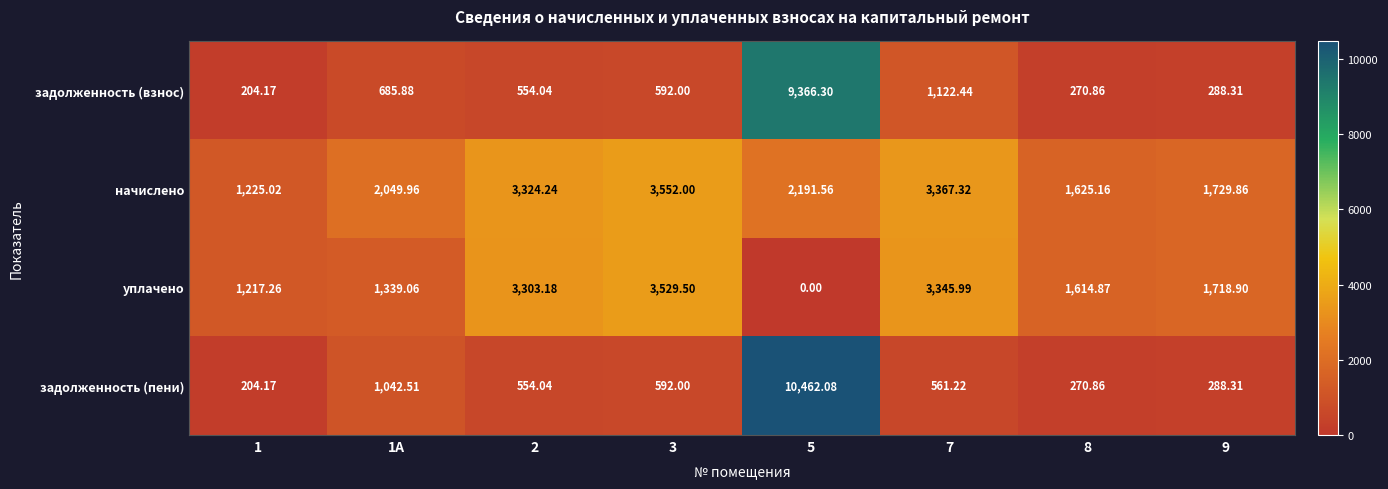

Rank the series by their maximum value, from lowest to highest.

уплачено, начислено, задолженность (взнос), задолженность (пени)